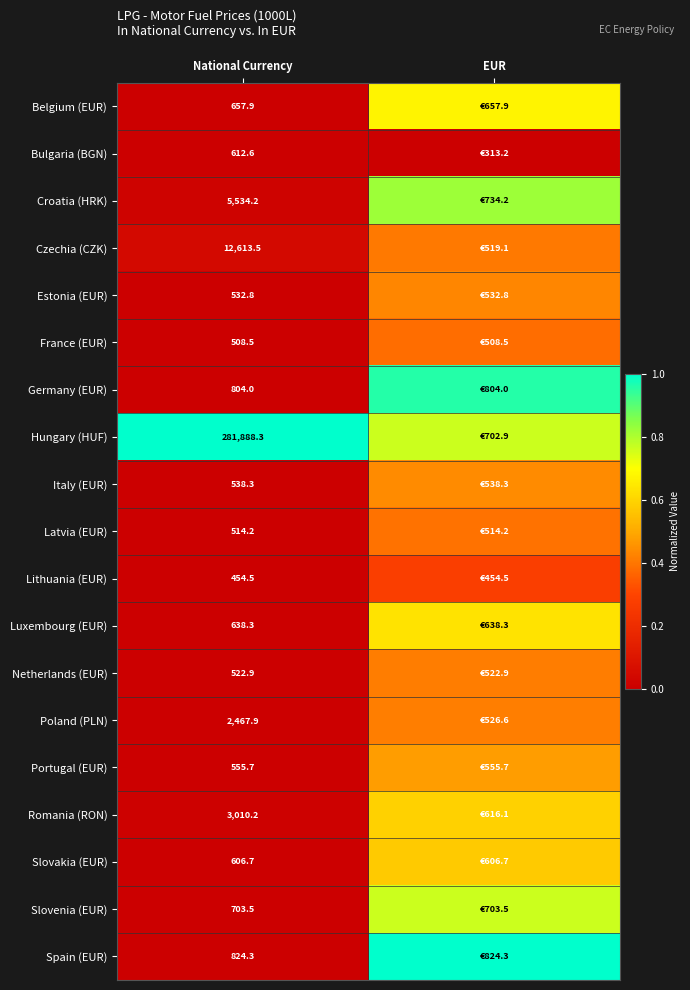

Is the value of Hungary (HUF) at National Currency greater than the value of Romania (RON) at National Currency?

Yes